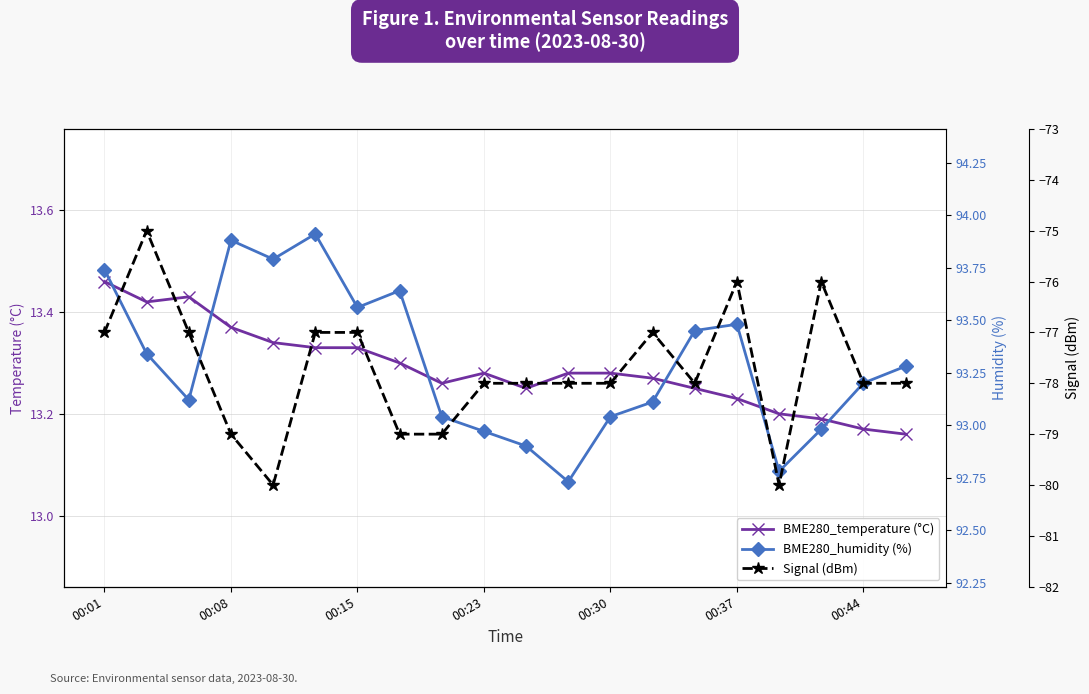

Is it true that BME280_humidity (%) equals 92.9 at 10?

True